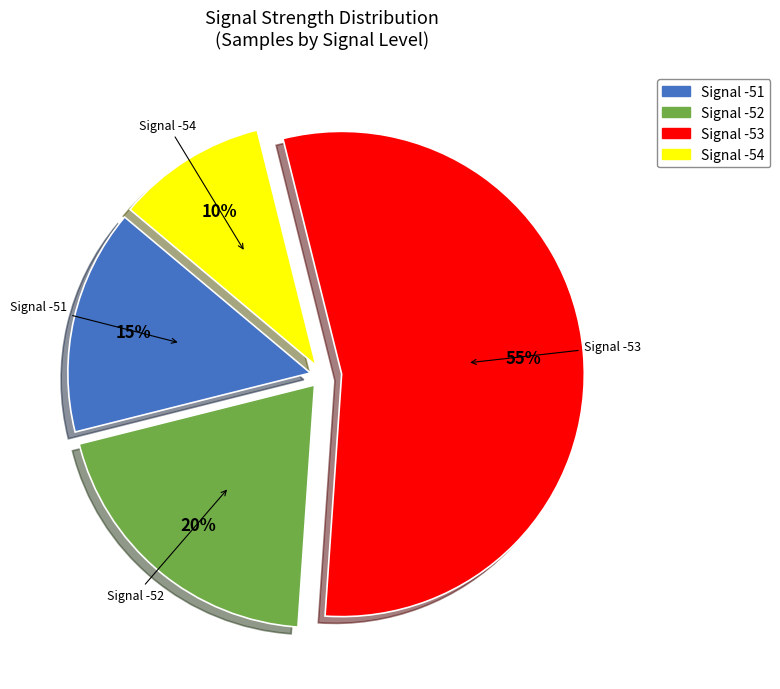

Which category accounts for the majority?

Signal -53